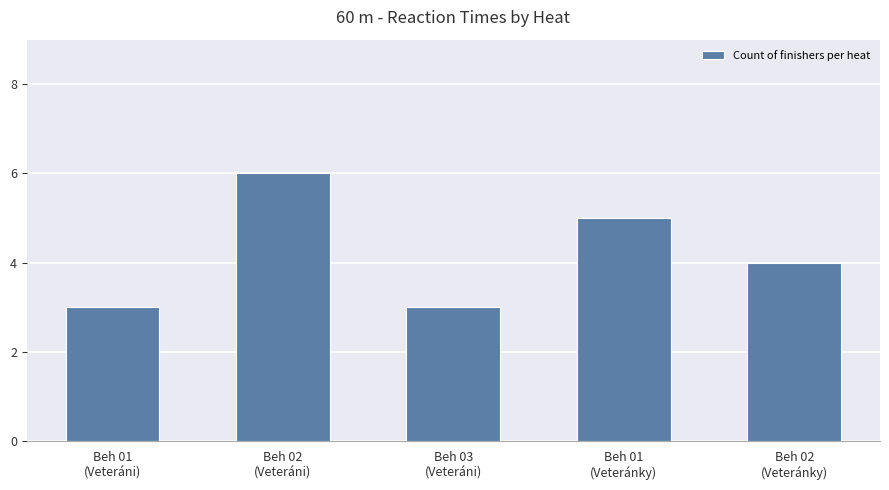

Is it true that the value at Beh 02
(Veteránky) is 4?

True